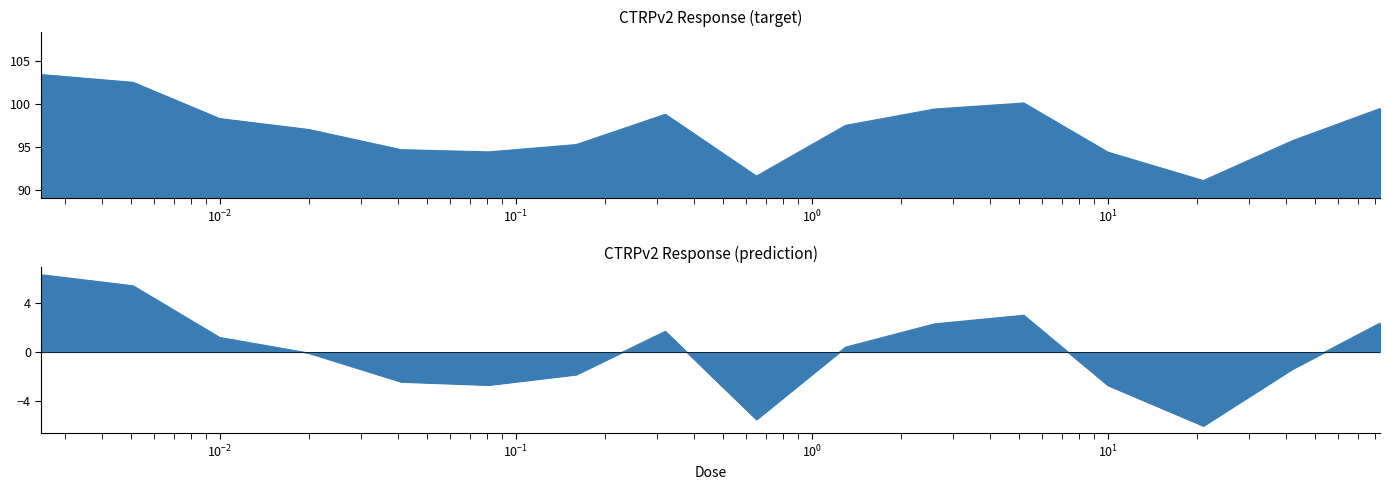

Which category has the lowest value across all series?

21.0